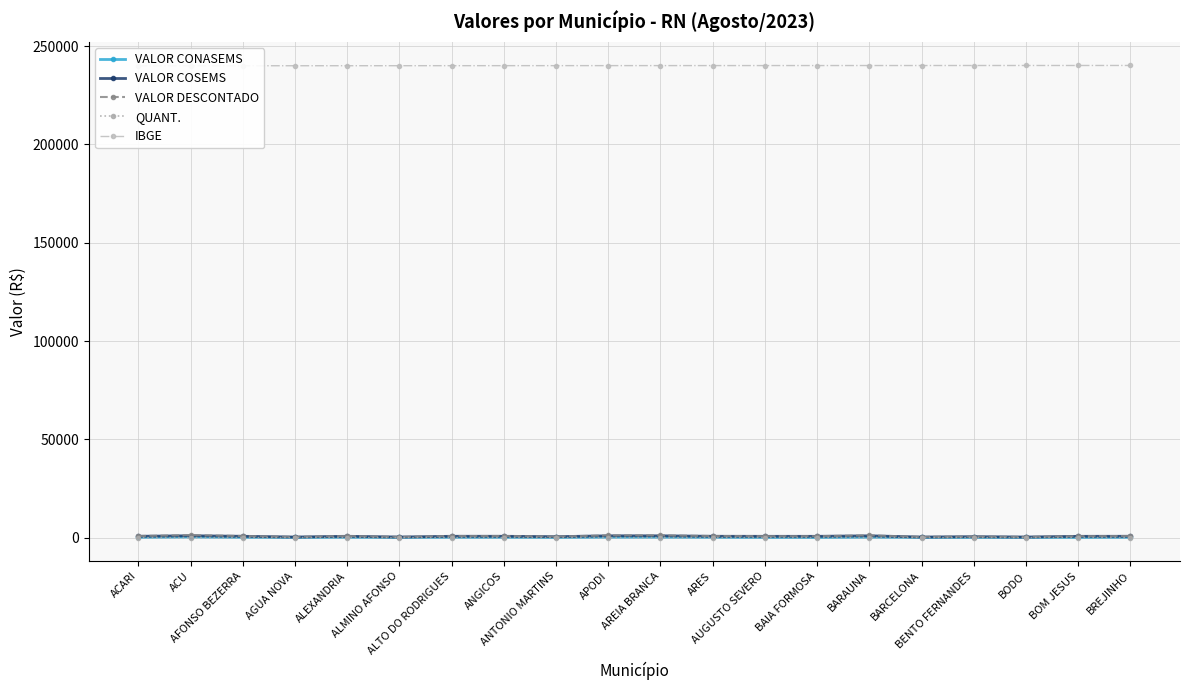

Does the chart have visible grid lines?

Yes